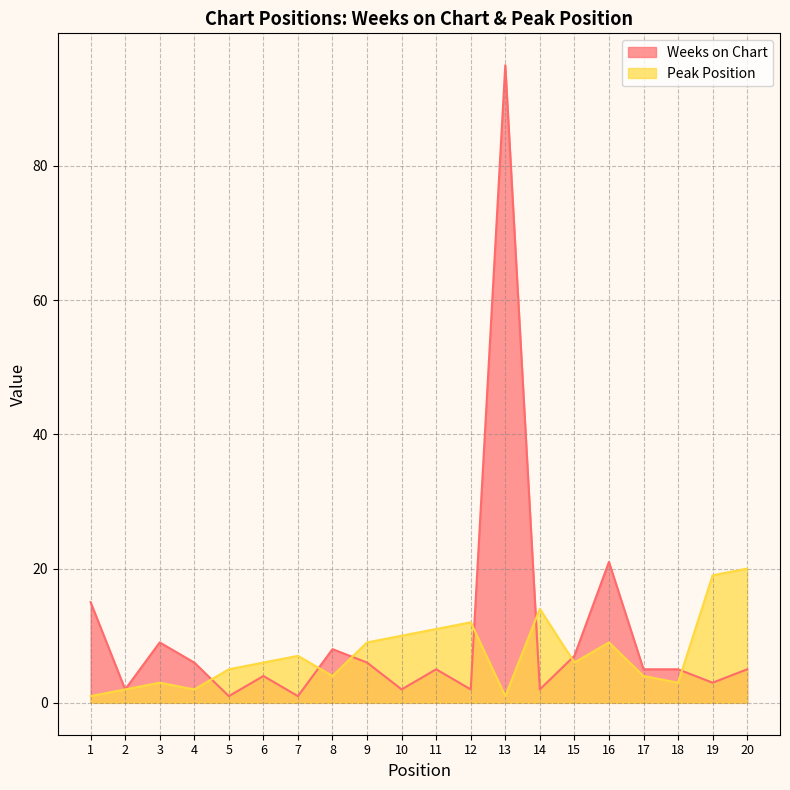

What are all the series names shown in the legend?

Weeks on Chart, Peak Position